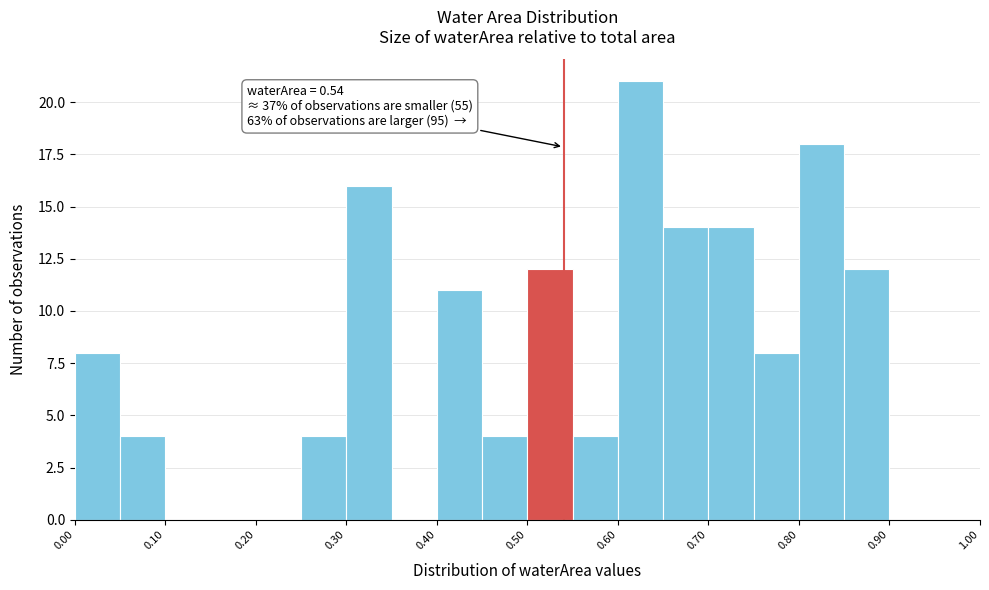

Over which range of the x-axis is the bar tallest?

0.60 to 0.65